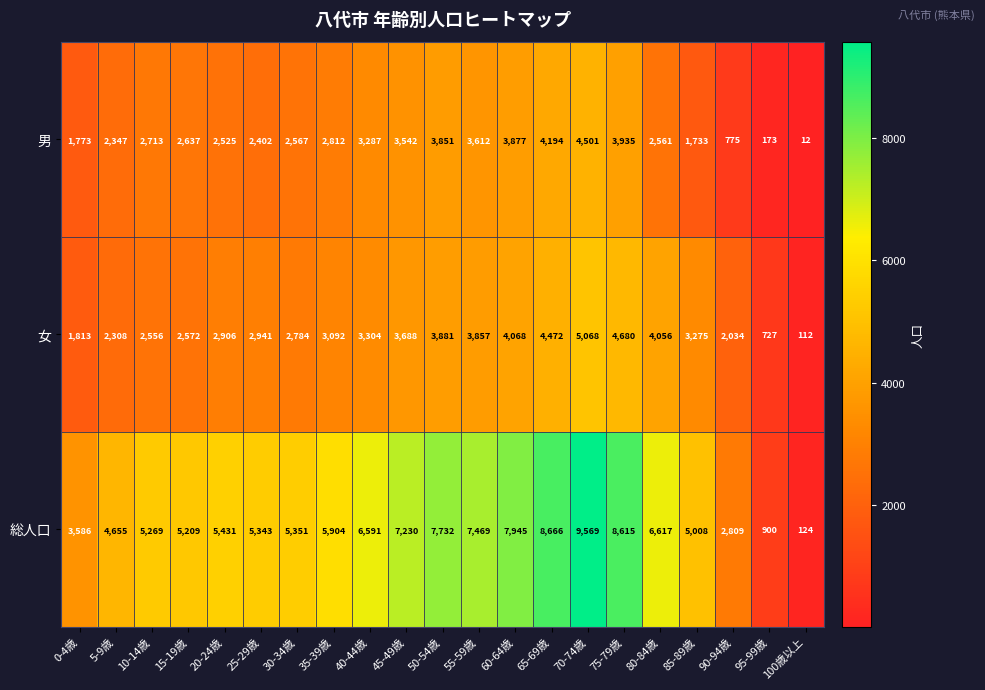

True or false: 総人口 has a value of 9963 at 55-59歳.

False